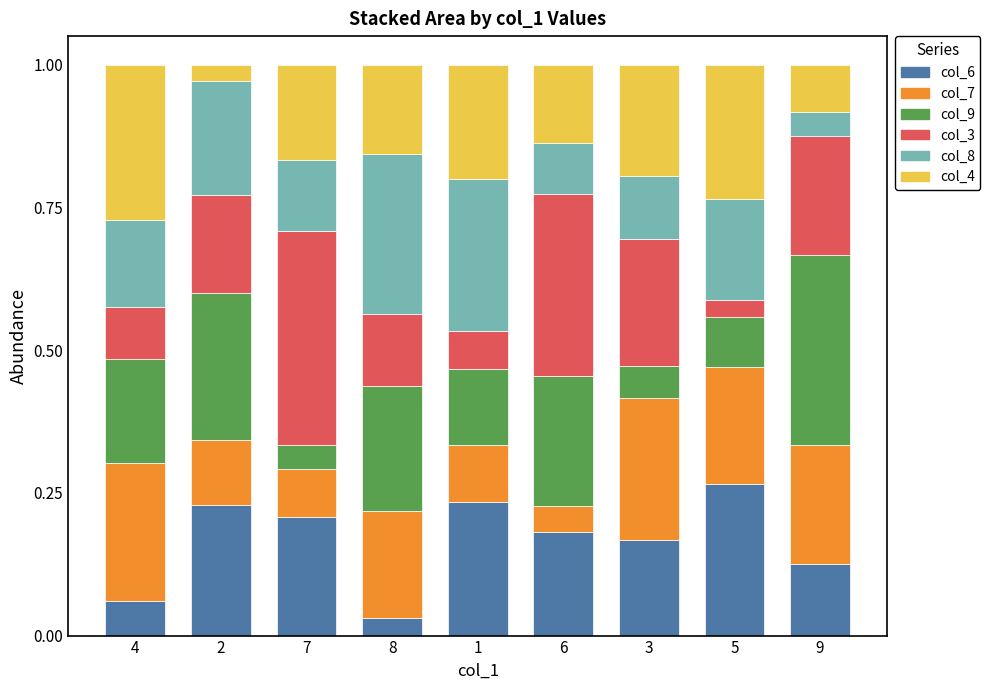

Are the bars grouped side by side (vs. stacked)?

No